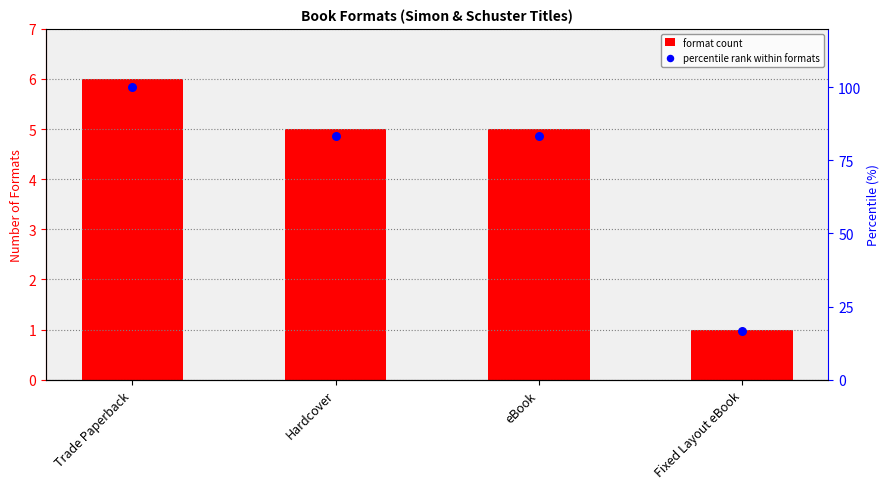

Which series has the largest total across all categories?

percentile rank within formats